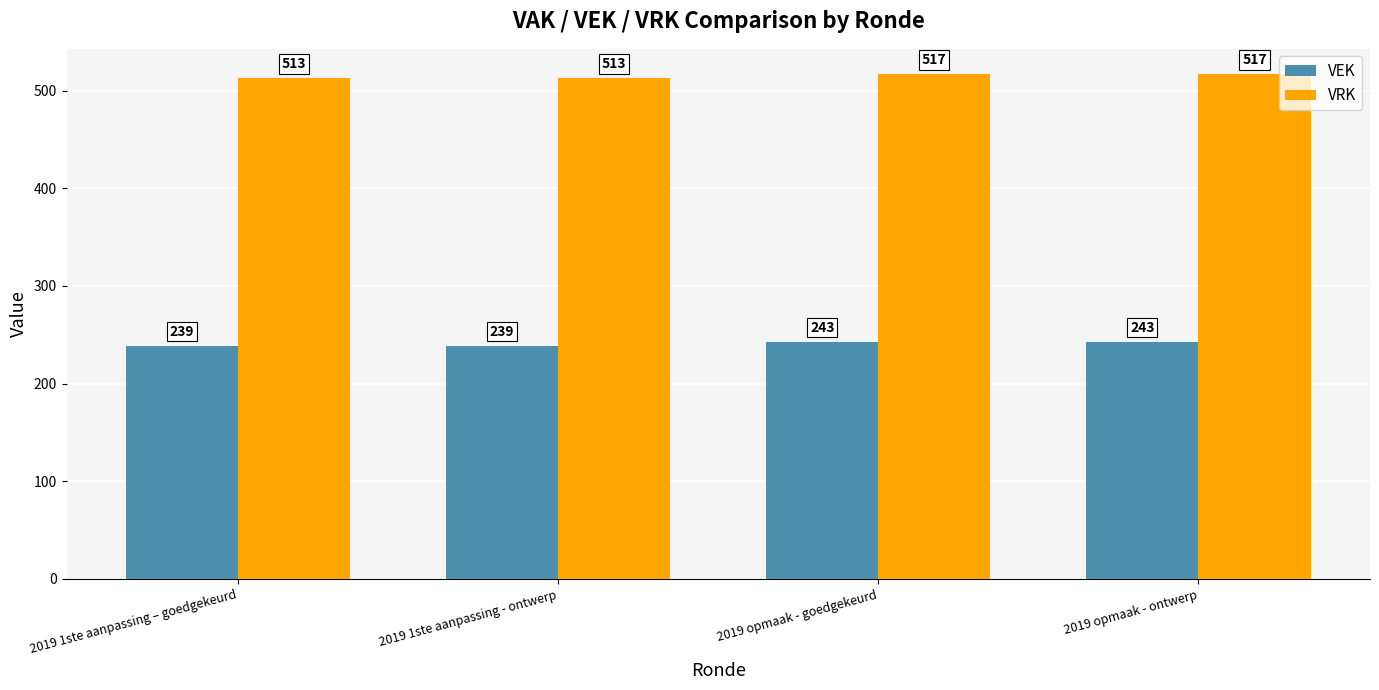

What is the approximate value of VEK at 2019 opmaak - goedgekeurd?

243